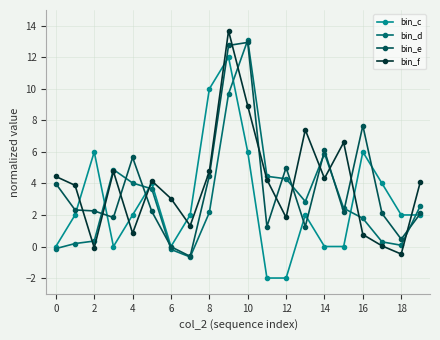

What is the smallest value displayed?

-2.0